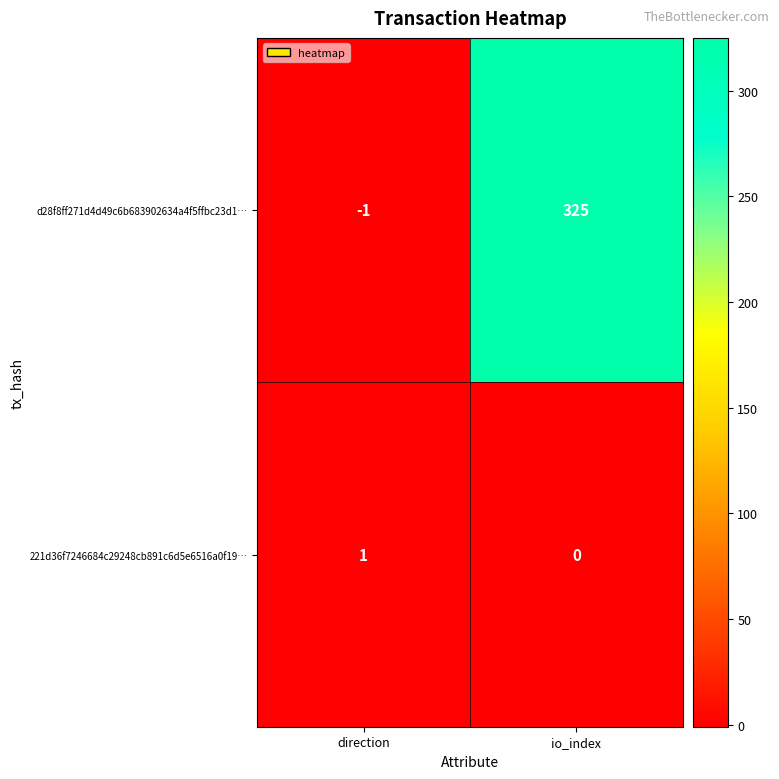

What is the spread (max minus min) of values at direction?

2